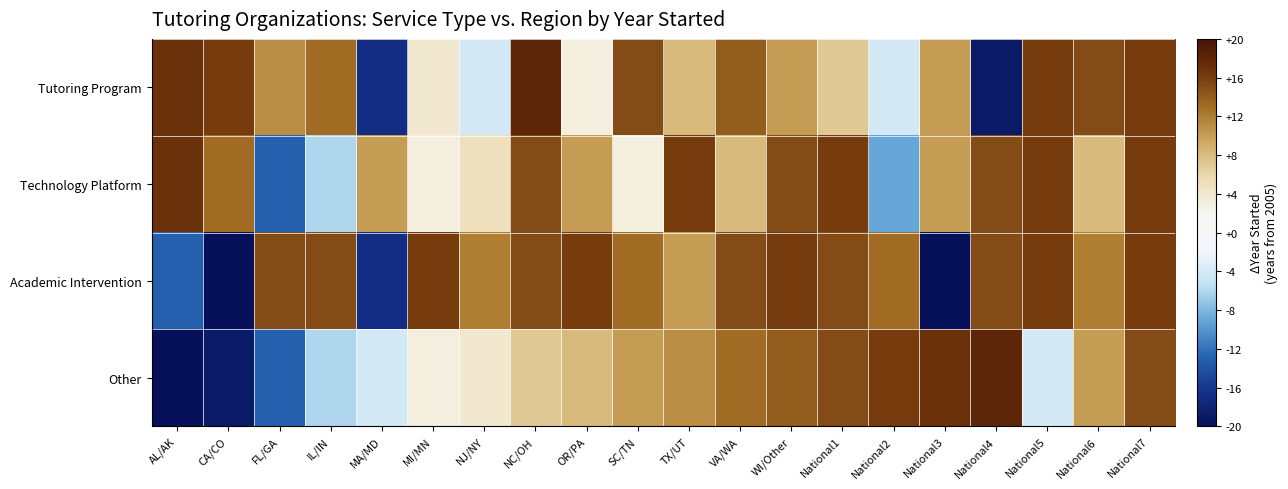

At which category is the sum across all series the highest?

National7